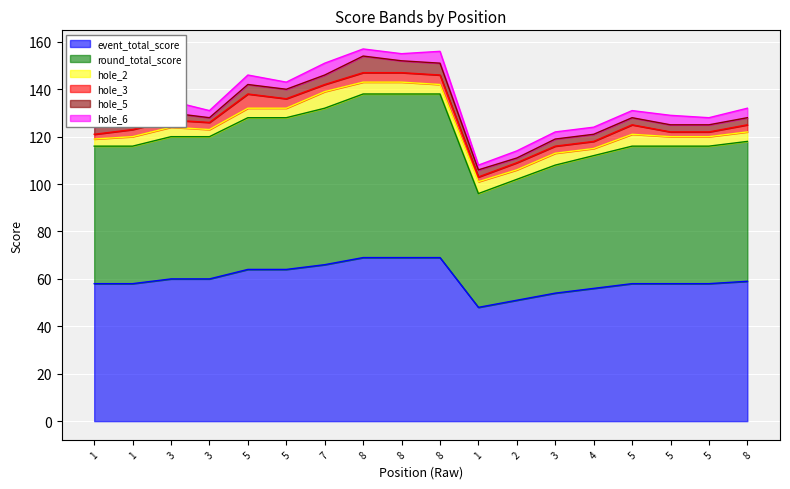

True or false: event_total_score and round_total_score intersect in this chart.

False